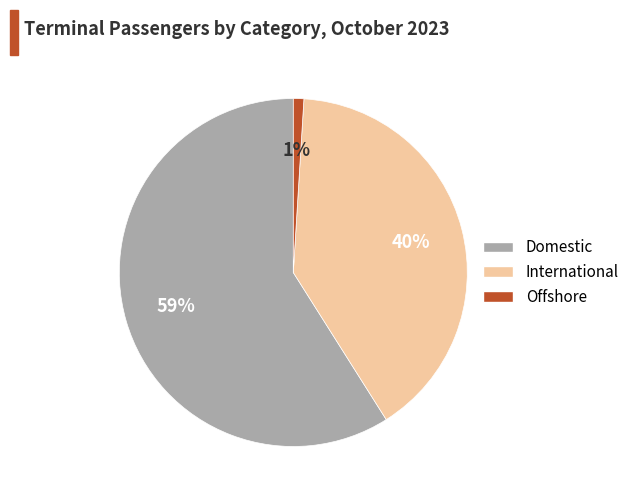

Is Domestic the majority of the pie?

Yes